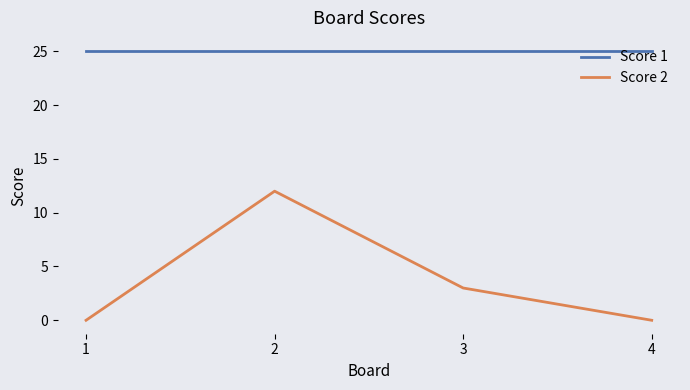

Does the chart have visible grid lines?

No